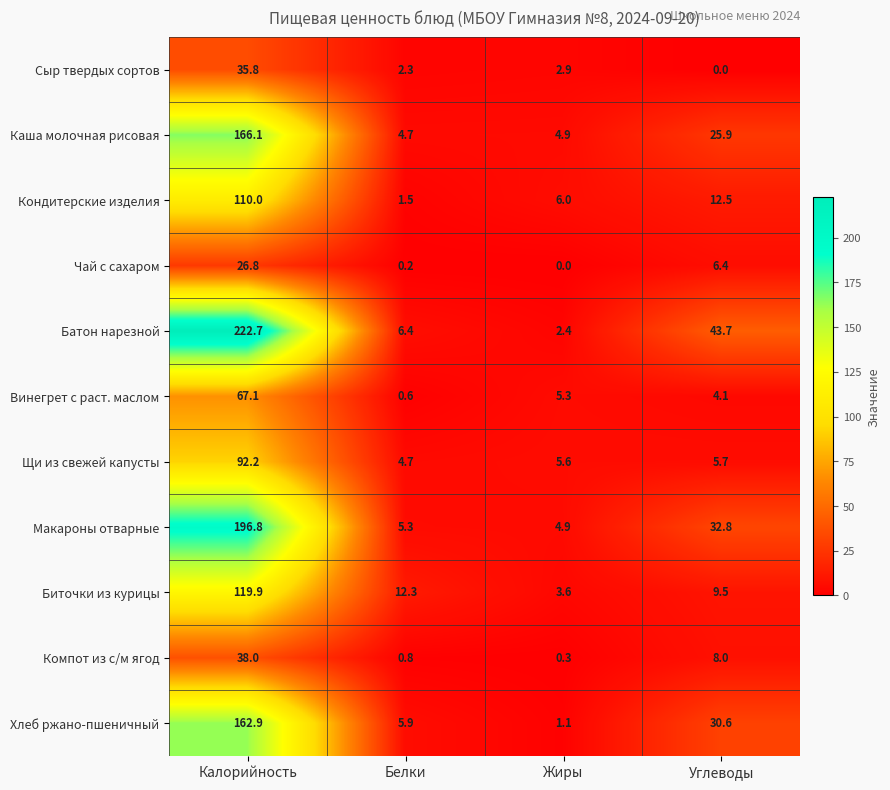

What is the difference between the second highest and second lowest values in the Биточки из курицы series?

2.8